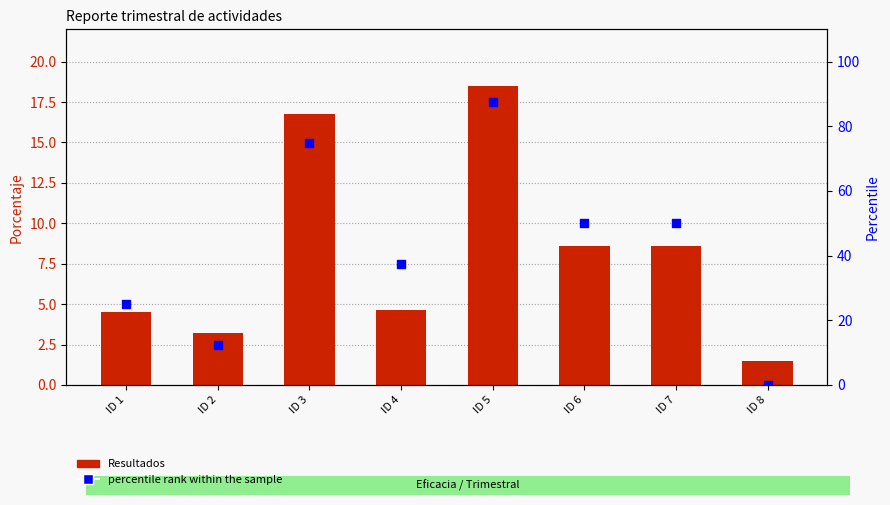

At which category is the sum across all series the highest?

ID 5